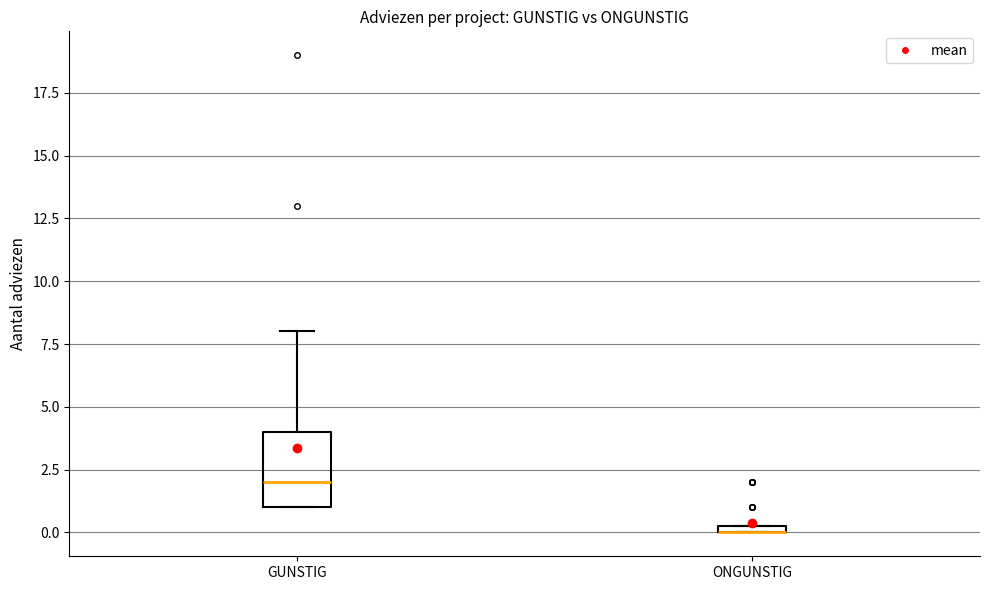

Where is the upper edge of the box for ONGUNSTIG on the y-axis? The values are not printed on the chart, so give them approximately, as read against the axis.

0.5